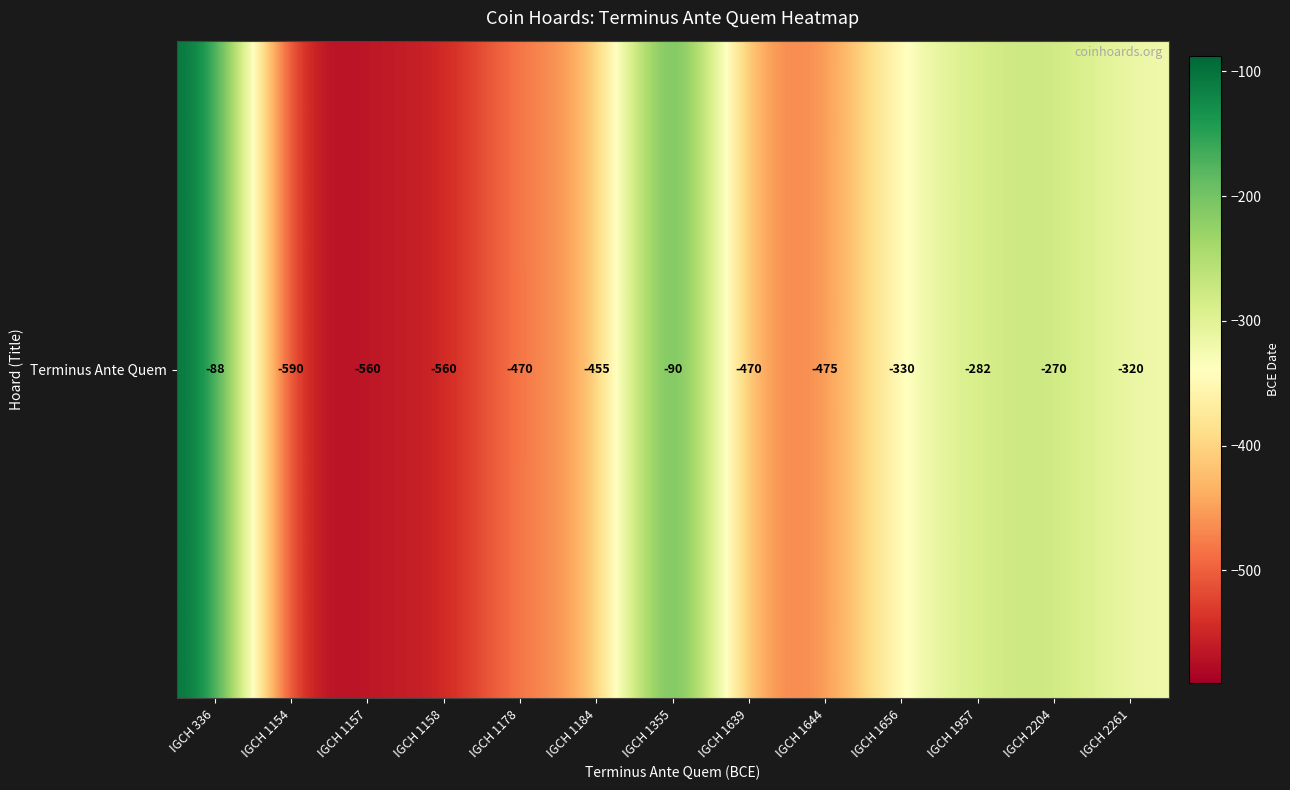

What is the approximate value at IGCH 1157?

-560